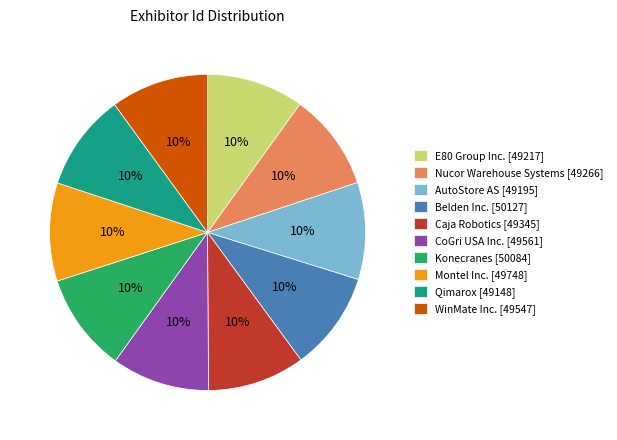

Is the sum of WinMate Inc. [49547] and Nucor Warehouse Systems [49266] greater than half?

No